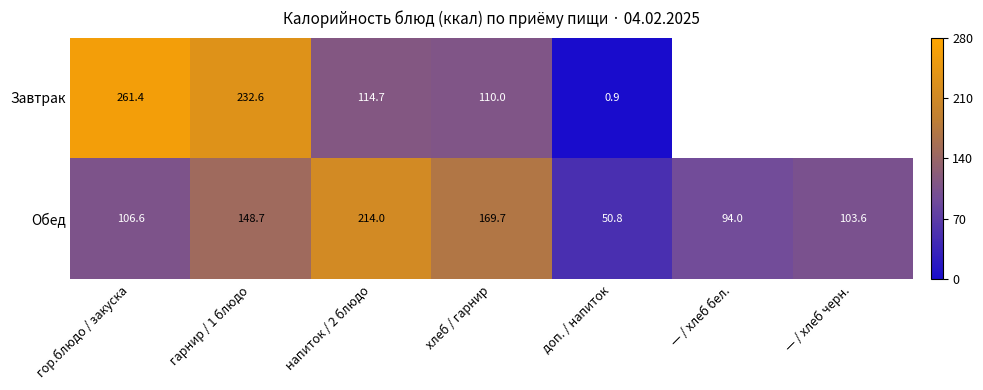

Which category has the highest value in the Обед series?

напиток / 2 блюдо